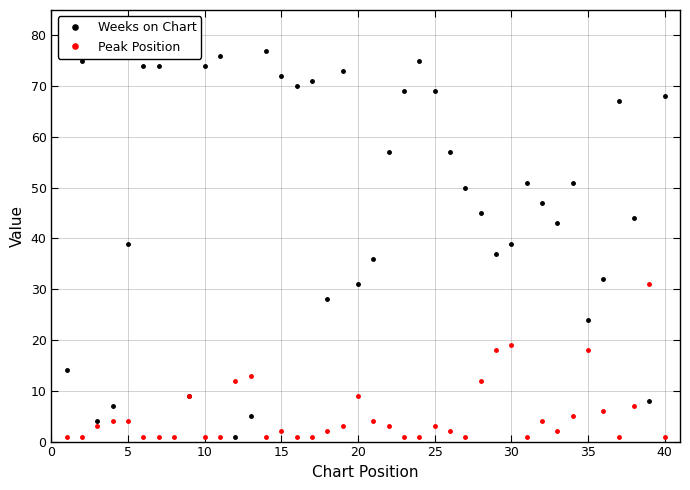

What is the value of the Peak Position point at the 7th from the left?

1